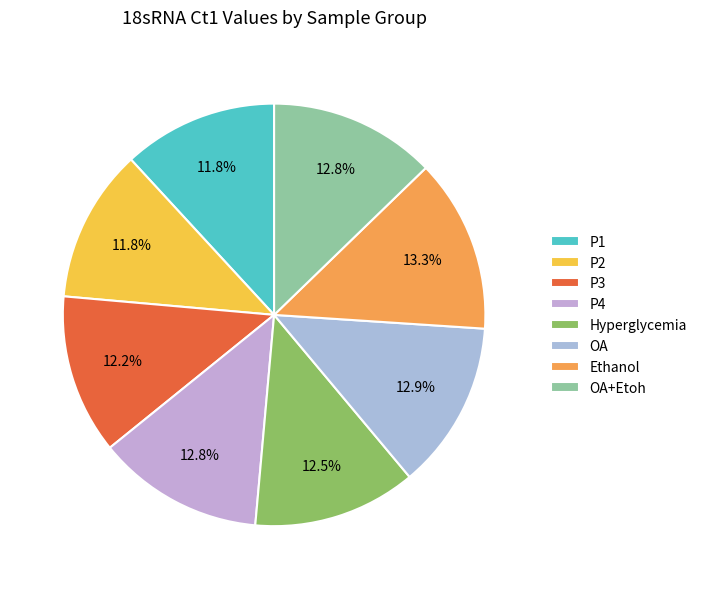

To the nearest percent, what percentage of the pie is P3?

12%